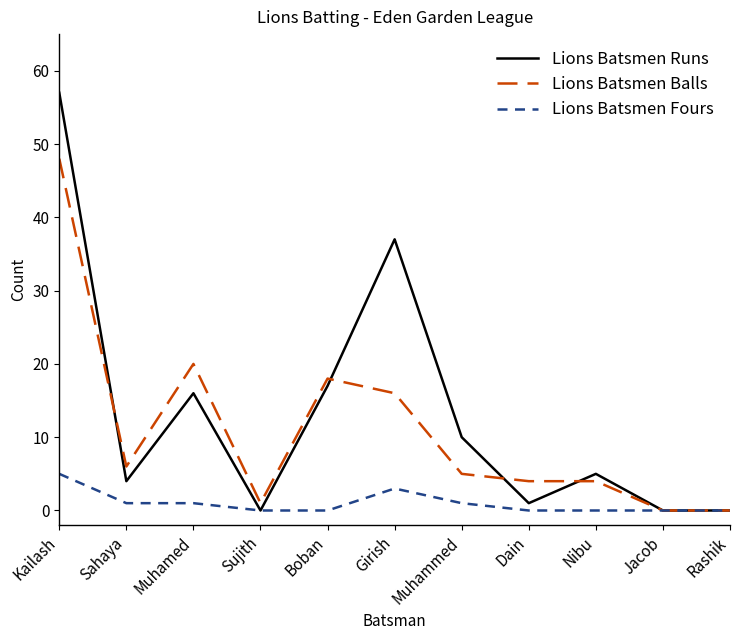

Reading left to right, transcribe all the data shown in this chart.

Lions Batsmen Runs: Kailash=57	Sahaya=4	Muhamed=16	Sujith=0	Boban=17	Girish=37	Muhammed=10	Dain=1	Nibu=5	Jacob=0	Rashik=0
Lions Batsmen Balls: Kailash=48	Sahaya=6	Muhamed=20	Sujith=1	Boban=18	Girish=16	Muhammed=5	Dain=4	Nibu=4	Jacob=0	Rashik=0
Lions Batsmen Fours: Kailash=5	Sahaya=1	Muhamed=1	Sujith=0	Boban=0	Girish=3	Muhammed=1	Dain=0	Nibu=0	Jacob=0	Rashik=0